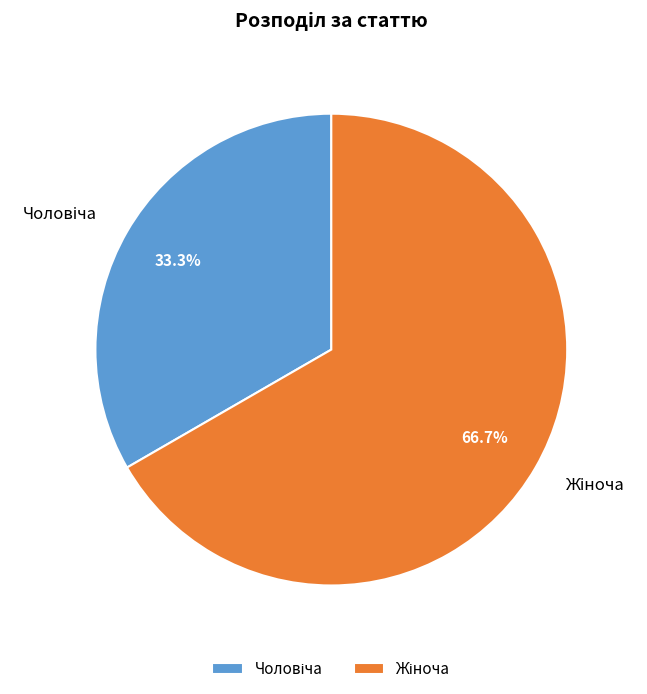

Does any single category account for the majority?

Yes